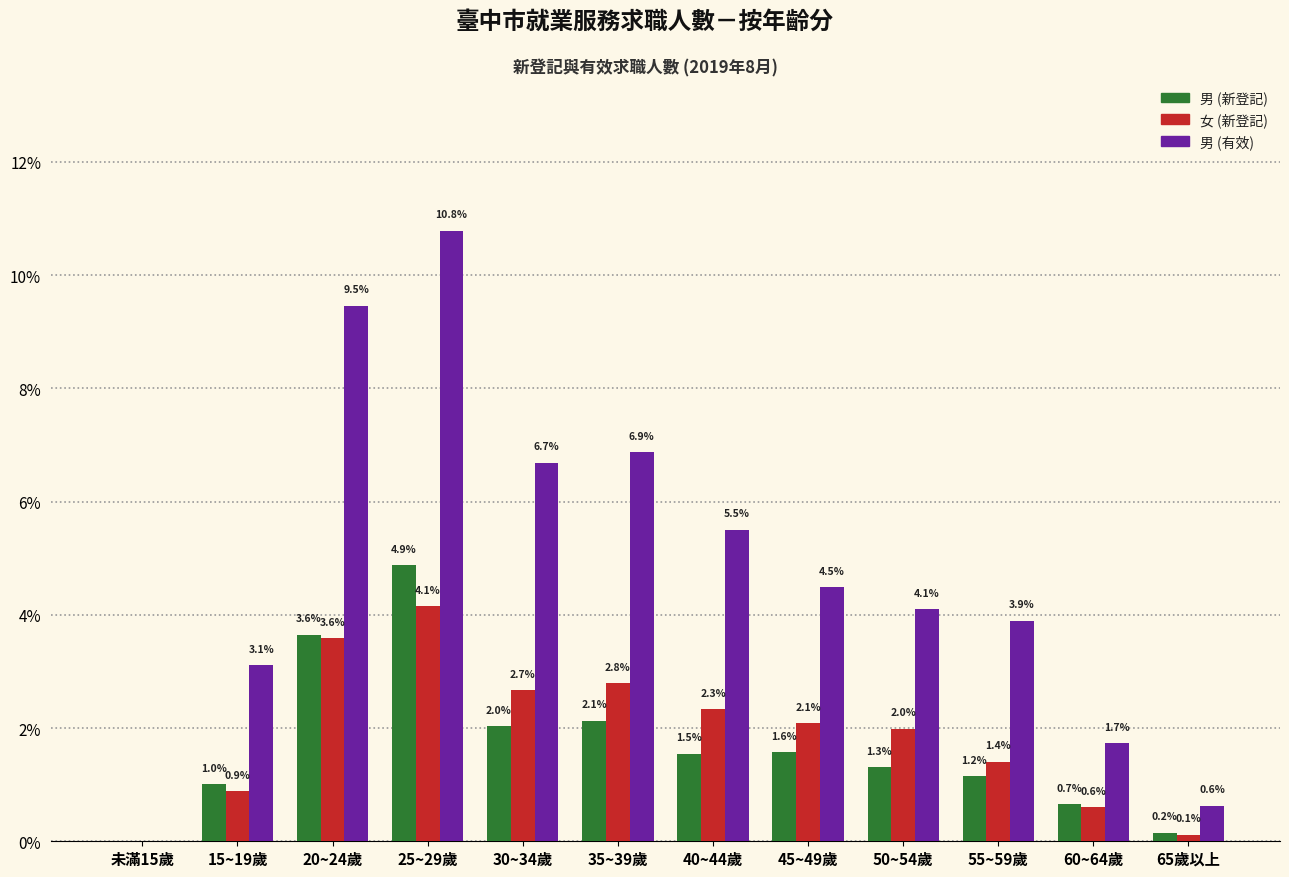

Reading left to right, transcribe all the data shown in this chart.

男 (新登記): 未滿15歲=0.0	15~19歲=1.0	20~24歲=3.6	25~29歲=4.9	30~34歲=2.0	35~39歲=2.1	40~44歲=1.5	45~49歲=1.6	50~54歲=1.3	55~59歲=1.2	60~64歲=0.7	65歲以上=0.2
女 (新登記): 未滿15歲=0.0	15~19歲=0.9	20~24歲=3.6	25~29歲=4.1	30~34歲=2.7	35~39歲=2.8	40~44歲=2.3	45~49歲=2.1	50~54歲=2.0	55~59歲=1.4	60~64歲=0.6	65歲以上=0.1
男 (有效): 未滿15歲=0.0	15~19歲=3.1	20~24歲=9.5	25~29歲=10.8	30~34歲=6.7	35~39歲=6.9	40~44歲=5.5	45~49歲=4.5	50~54歲=4.1	55~59歲=3.9	60~64歲=1.7	65歲以上=0.6